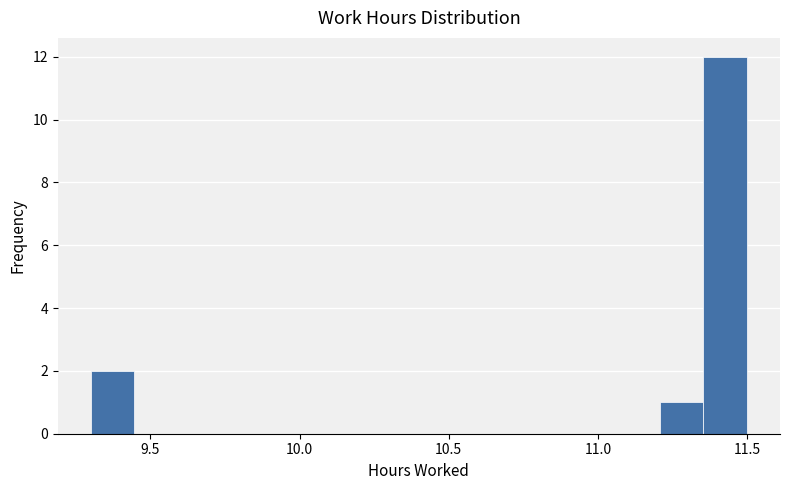

Read against the x-axis, roughly where is the centre of the tallest bar?

11.45